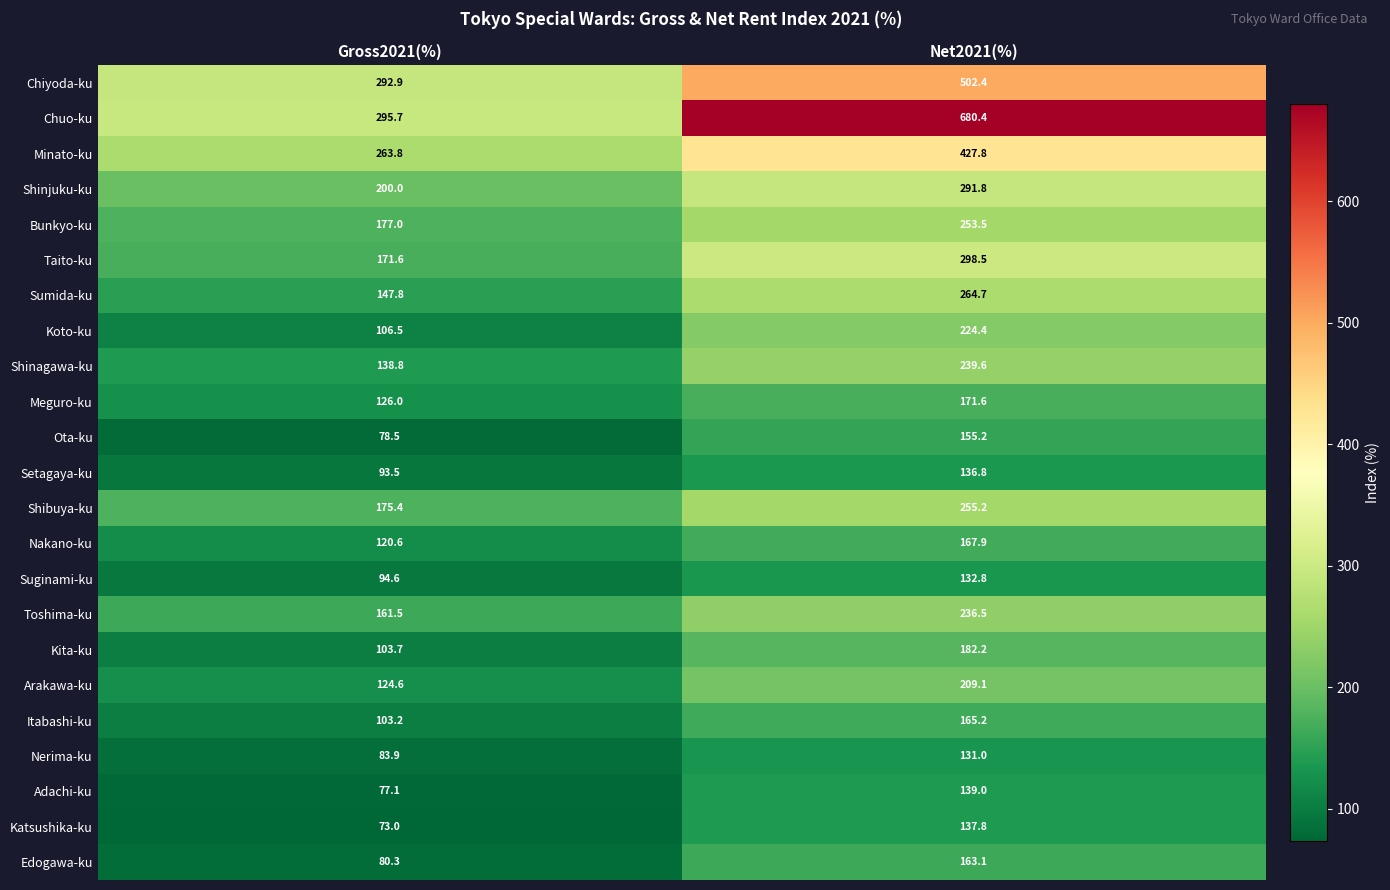

What is the difference between the highest and lowest values at Net2021(%)?

549.4